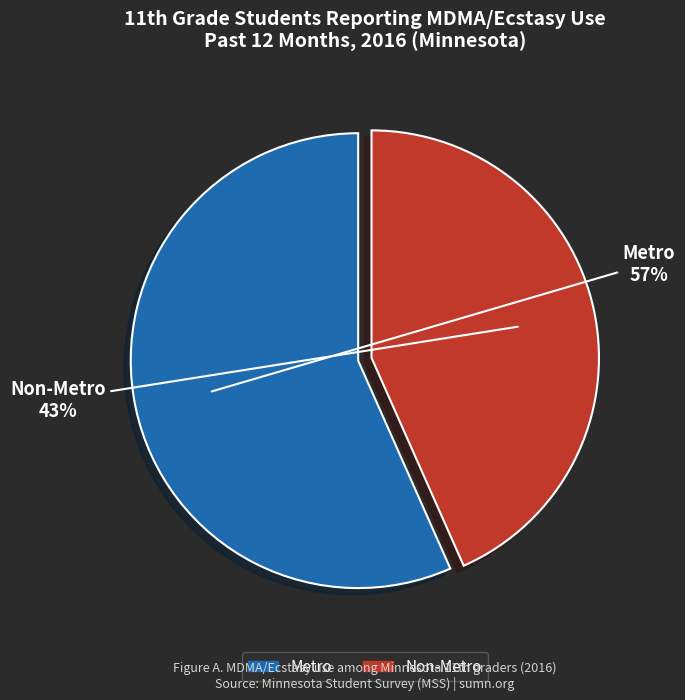

What is the ratio of the value at Metro to the value at Non-Metro?

1.3